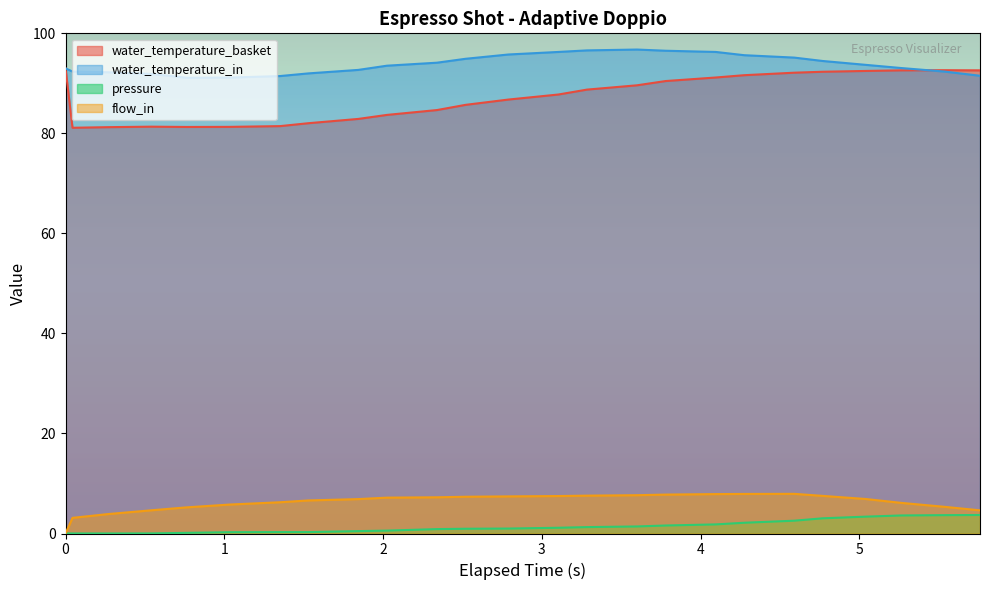

Which series has the largest range (max minus min)?

water_temperature_basket